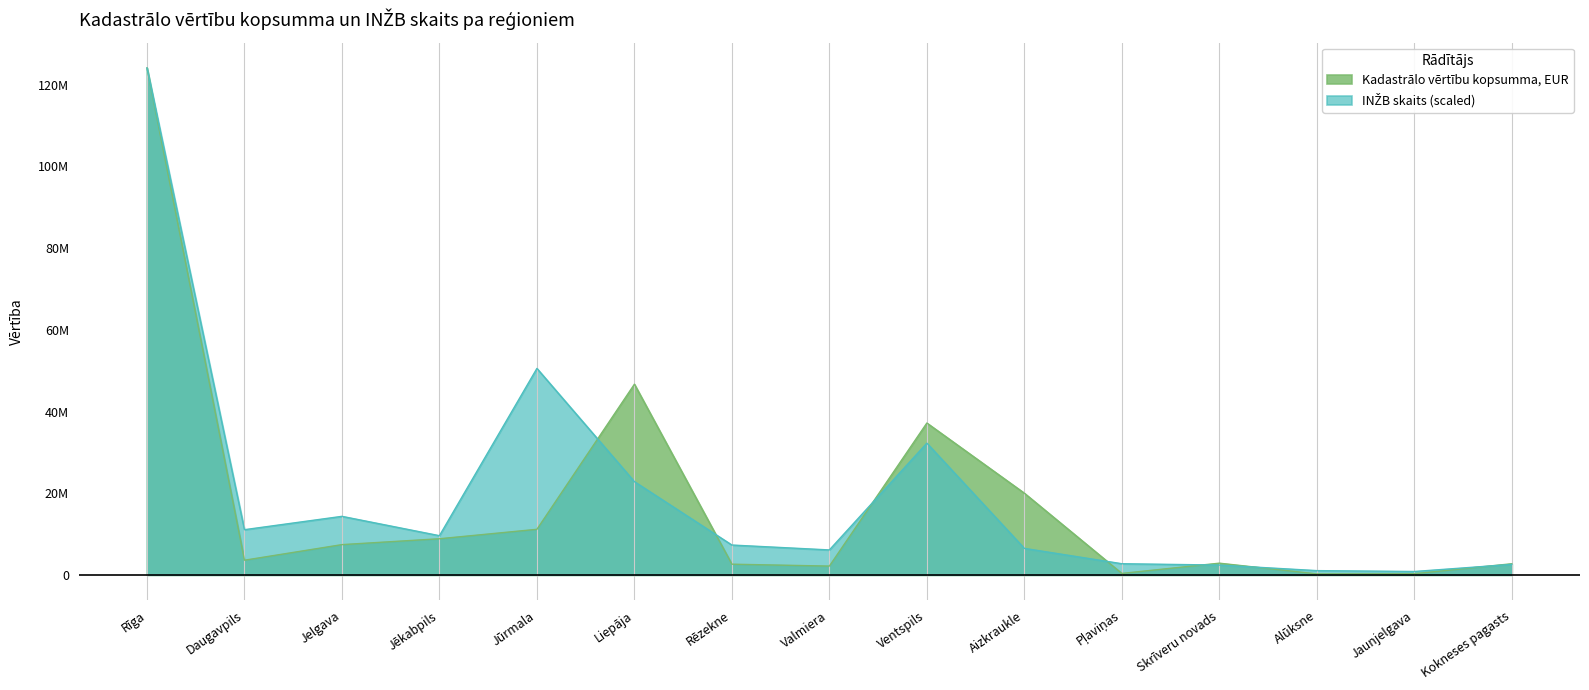

Is it true that INŽB skaits equals 7298916.0 at Rēzekne?

True